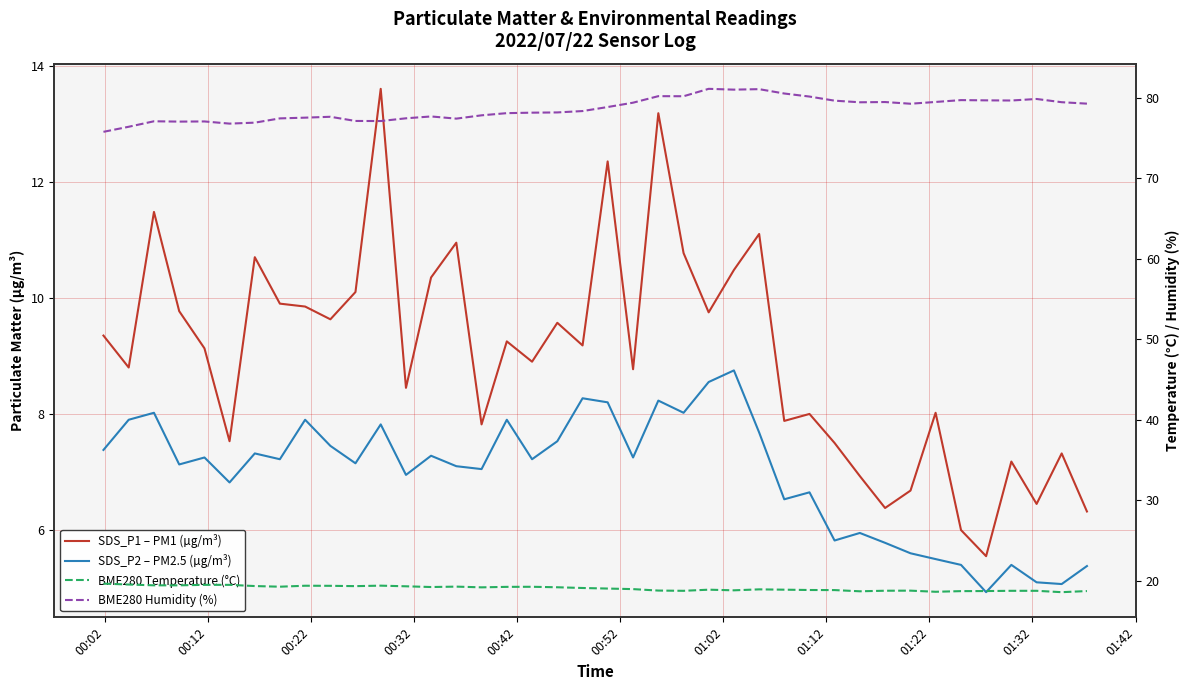

How many interior local valleys does the SDS_P2 – PM2.5 (µg/m³) series have?

13